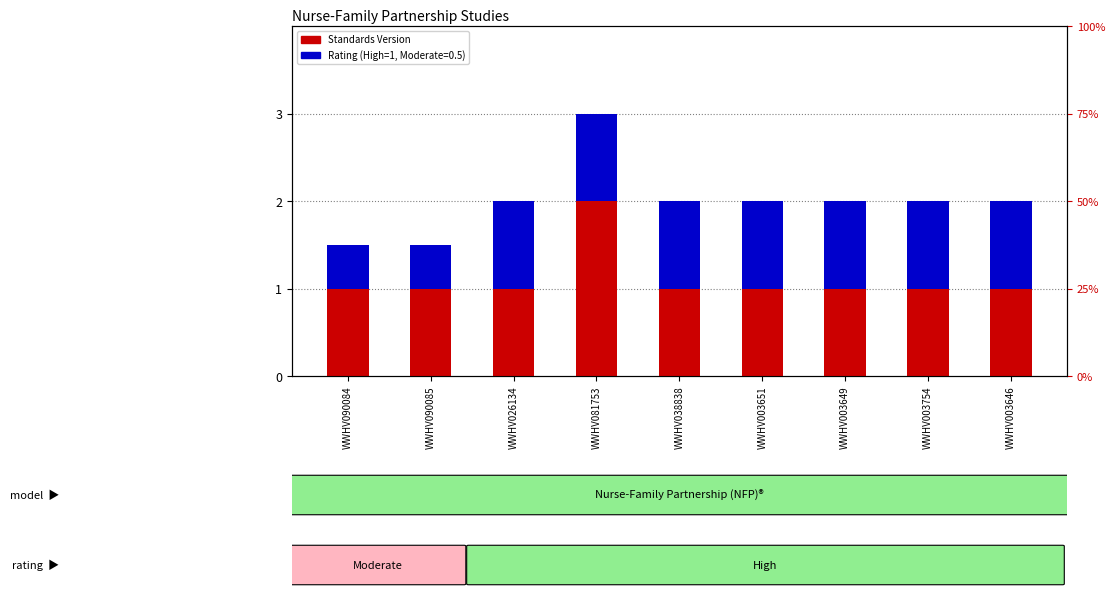

Count the Standards Version values in the range 1 to 2.

9